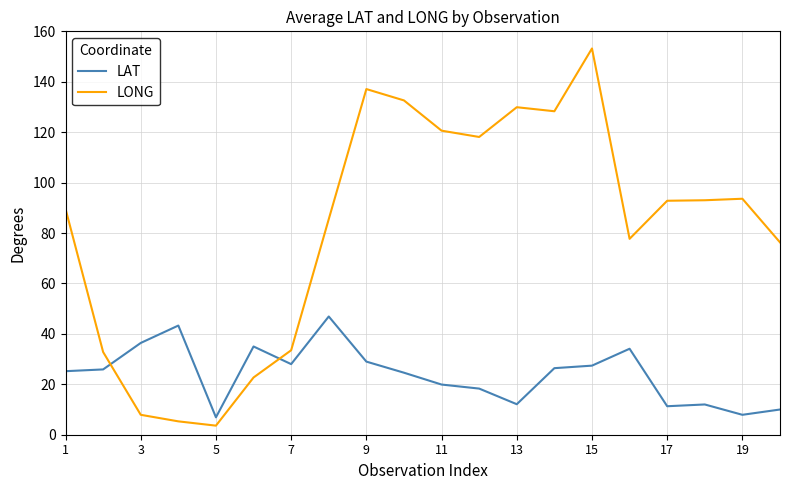

Rank the series by their average value, from highest to lowest.

LONG, LAT